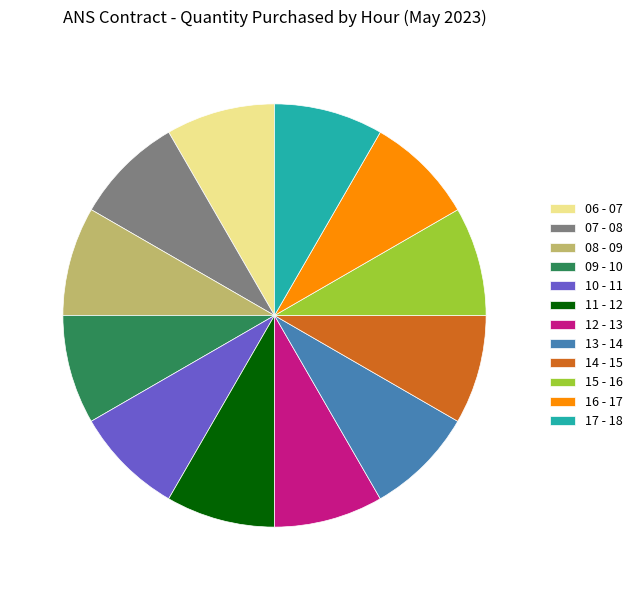

Is the sum of 06 - 07 and 11 - 12 greater than half?

No